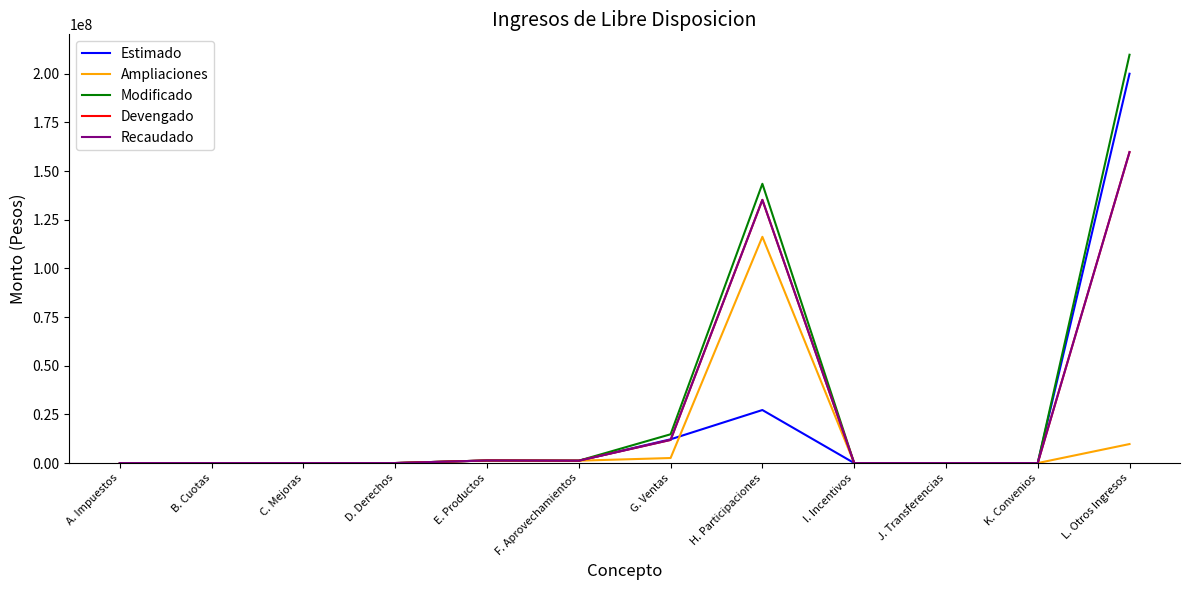

What position from the right is D. Derechos?

9